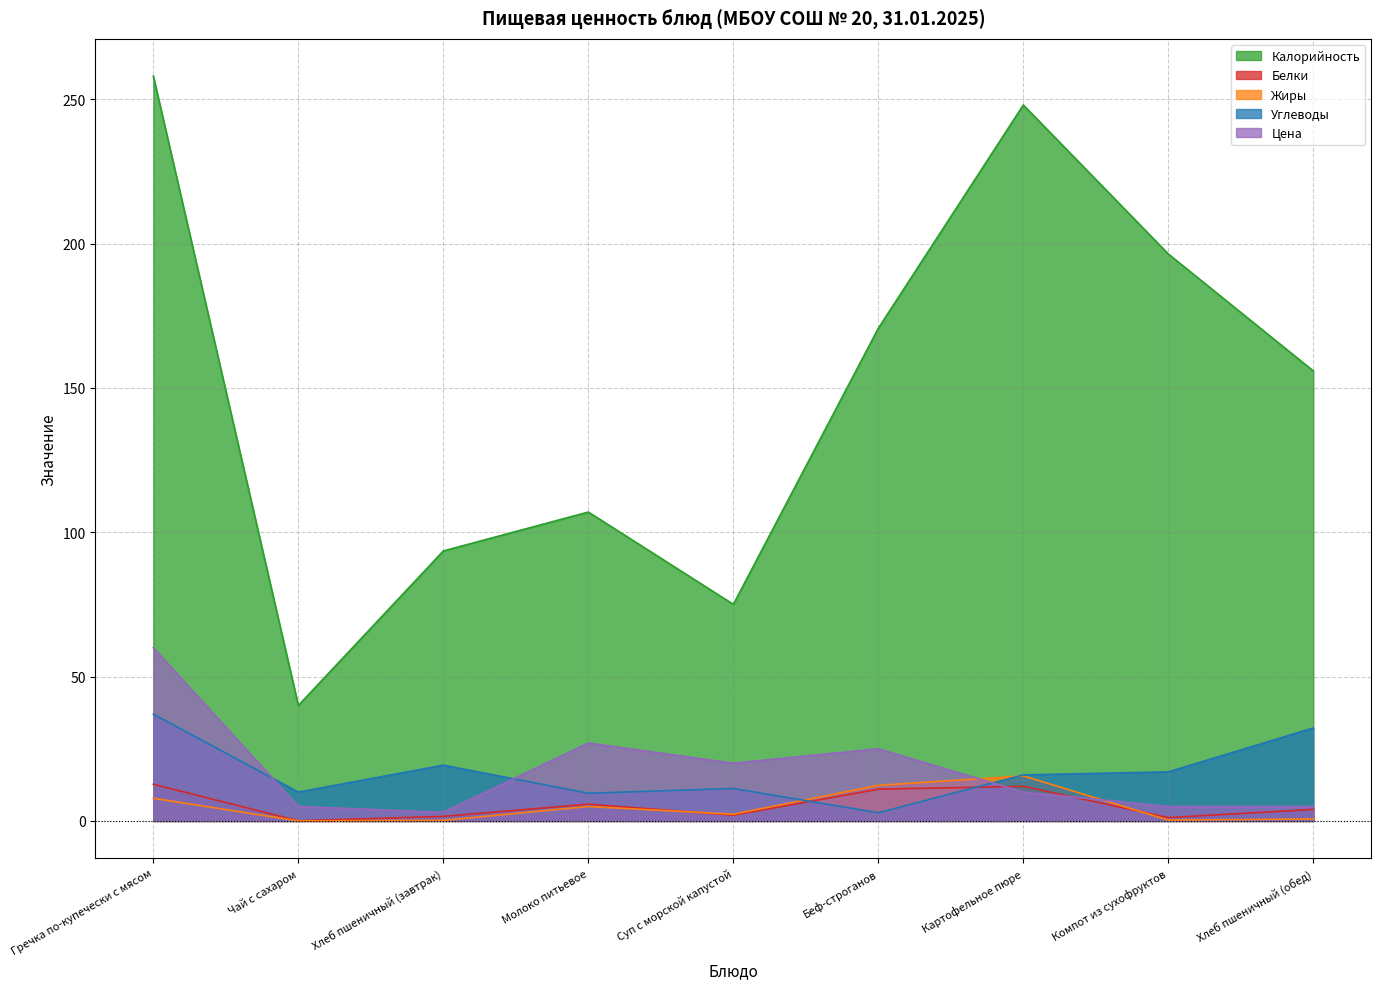

True or false: Жиры and Калорийность cross at least once.

False